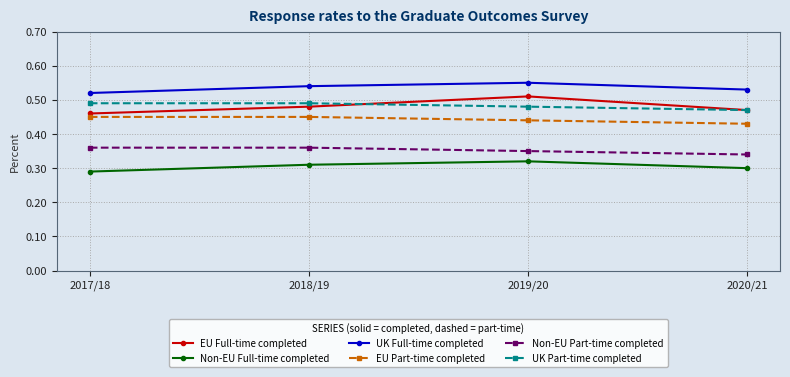

True or false: UK Full-time completed has more than 1 interior local peaks.

False